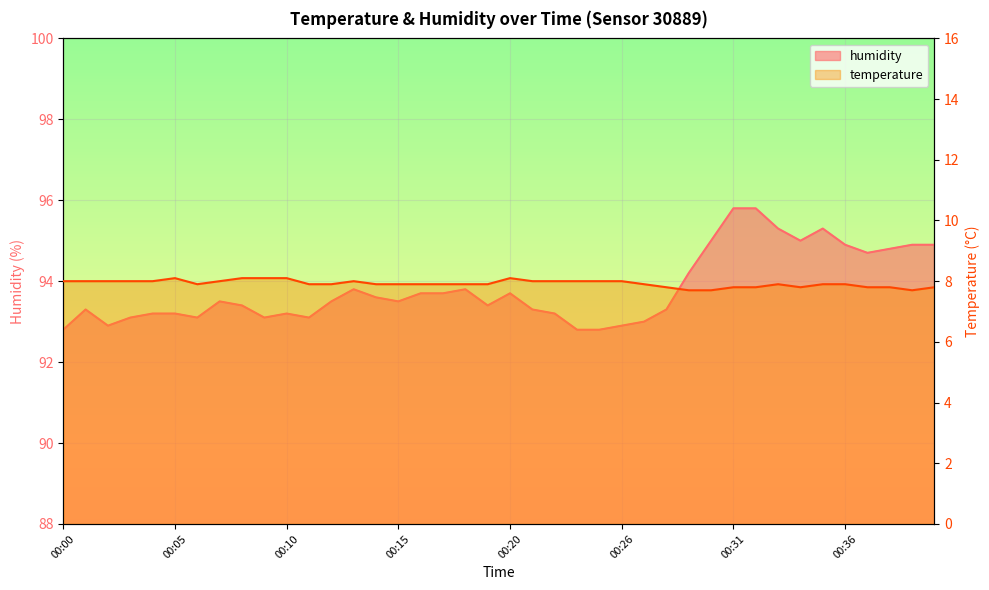

What is the difference between the highest and lowest values at 00:07?

85.5